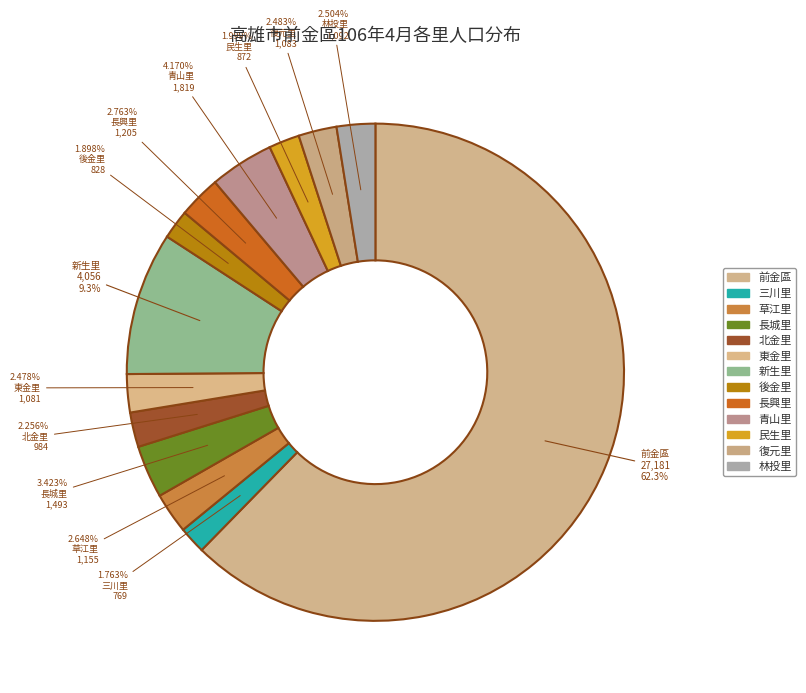

True or false: 復元里 accounts for 1% of the total.

False